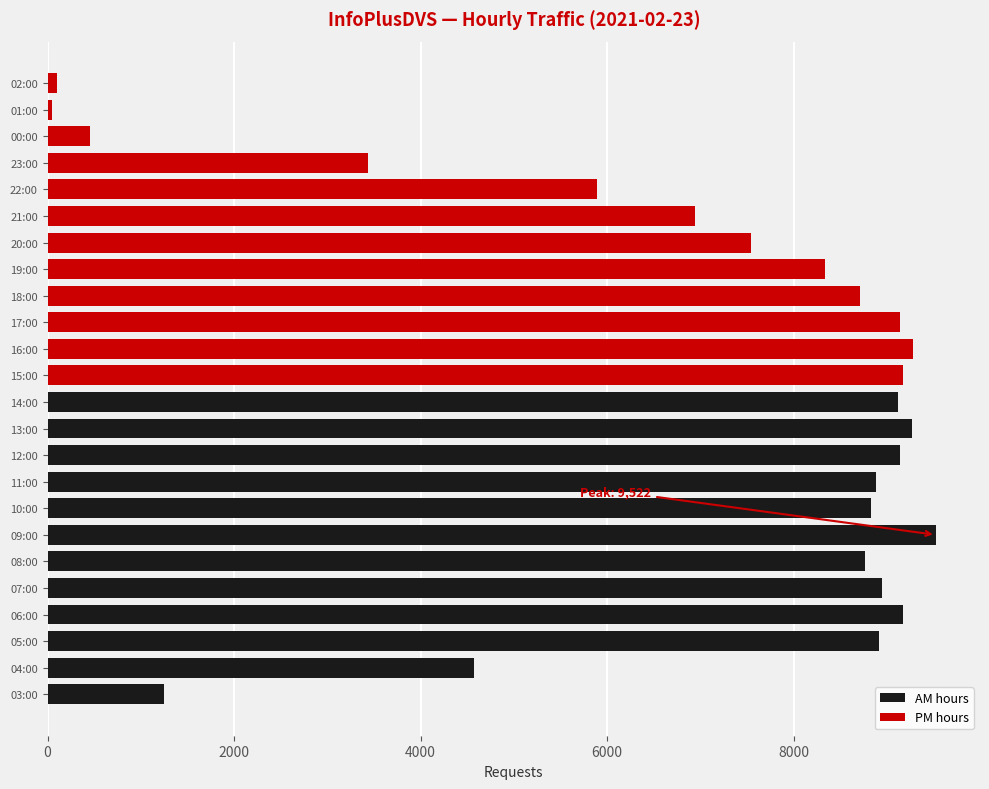

What is the maximum value shown in the chart?

9522